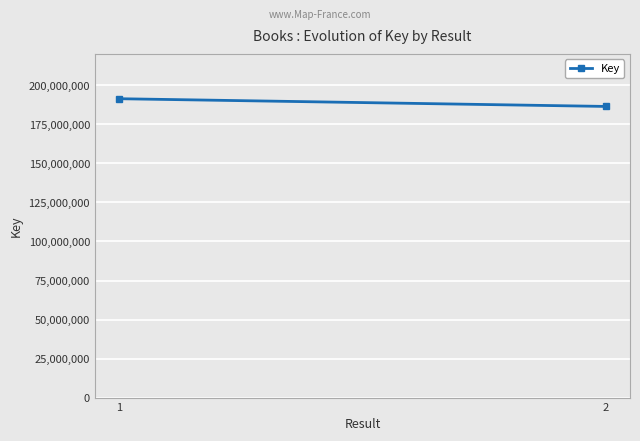

How many values are below 191477212?

1